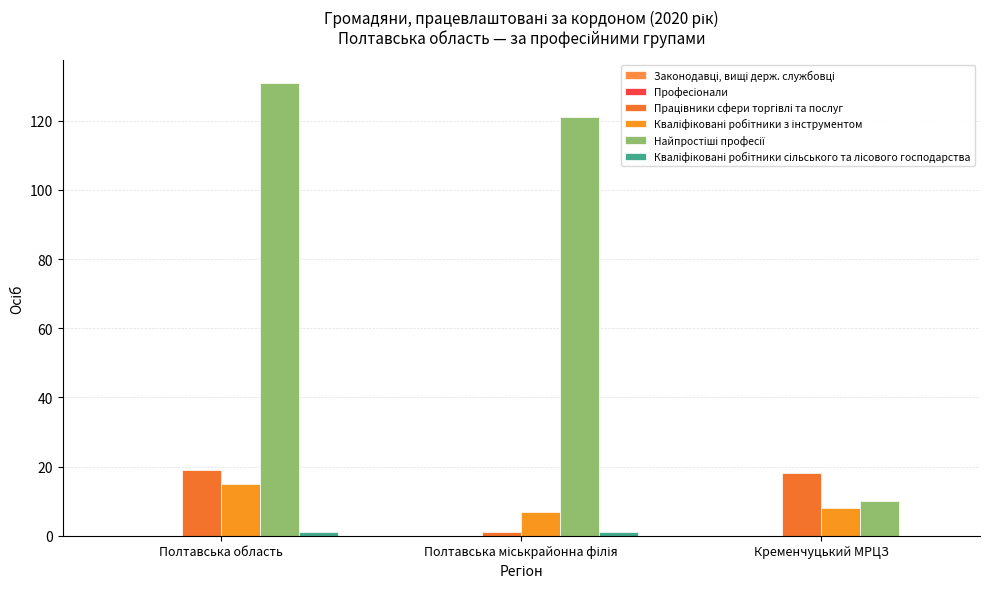

What is the sum of all Кваліфіковані робітники з інструментом values?

30